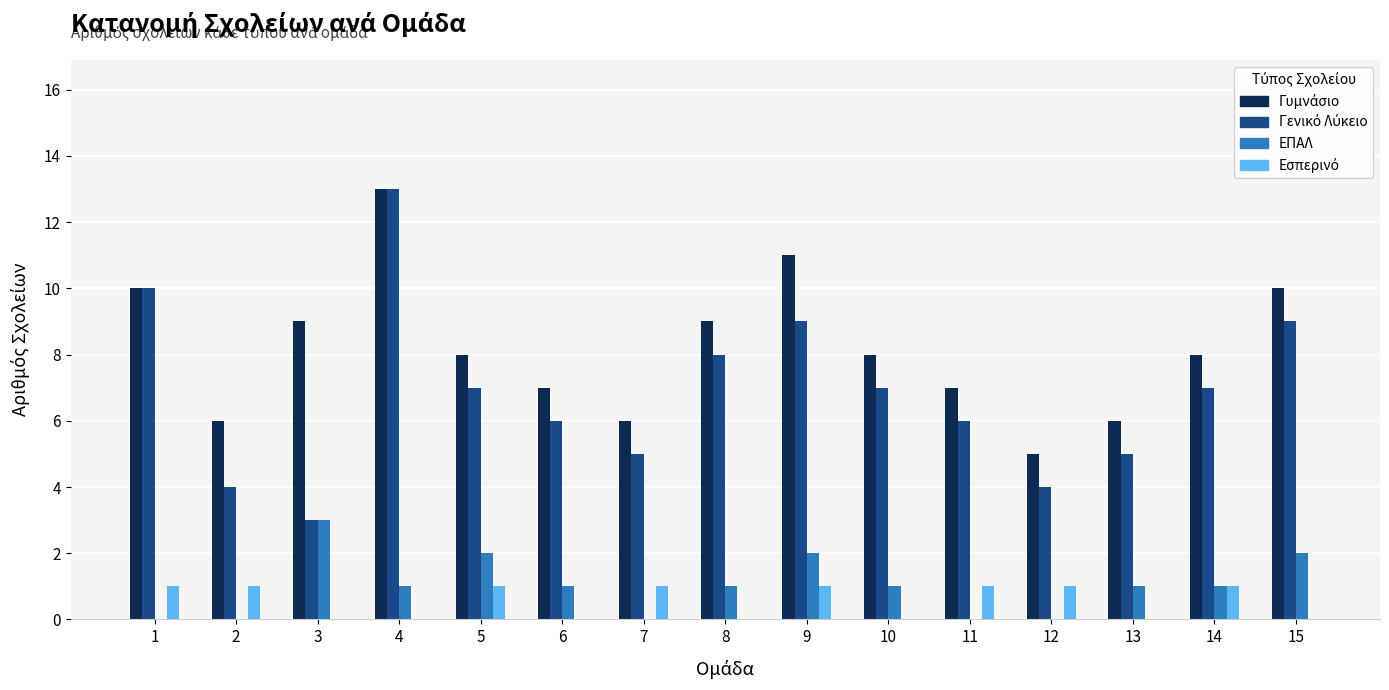

How many groups of bars are there?

15